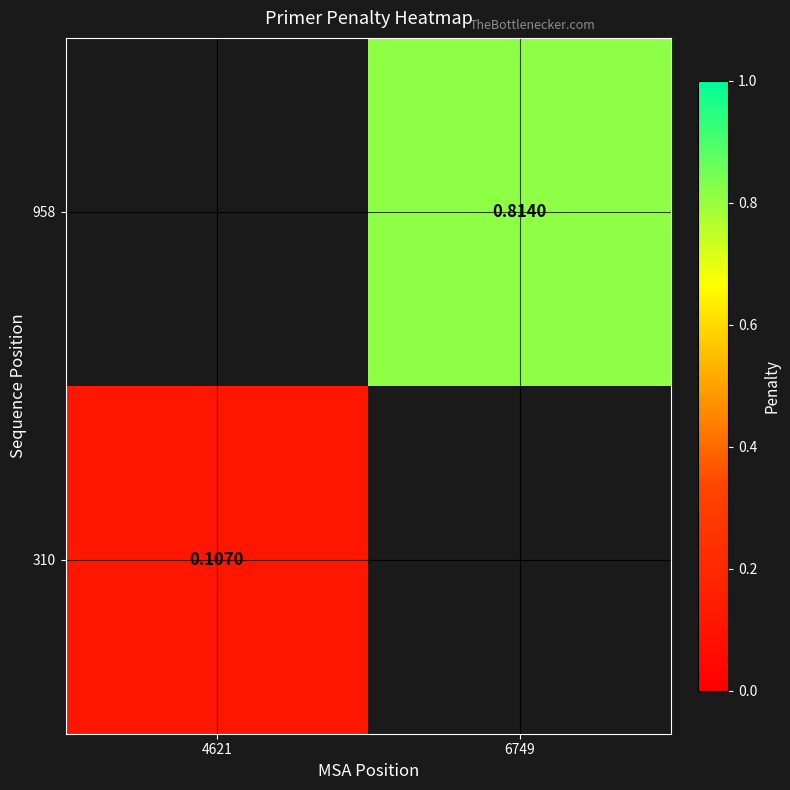

Is the value of 310 at 4621 greater than the value of 958 at 6749?

No